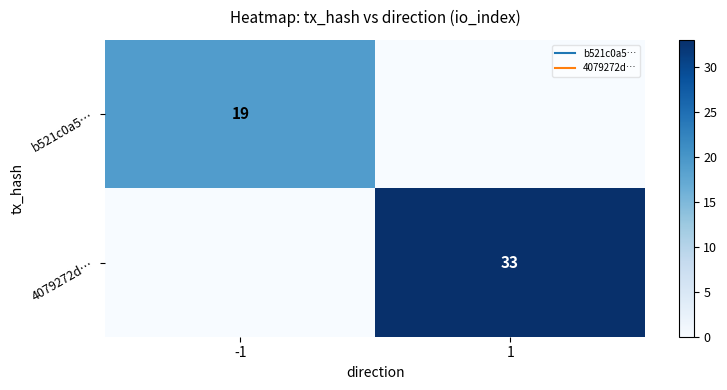

Which label corresponds to the largest value in the chart?

1